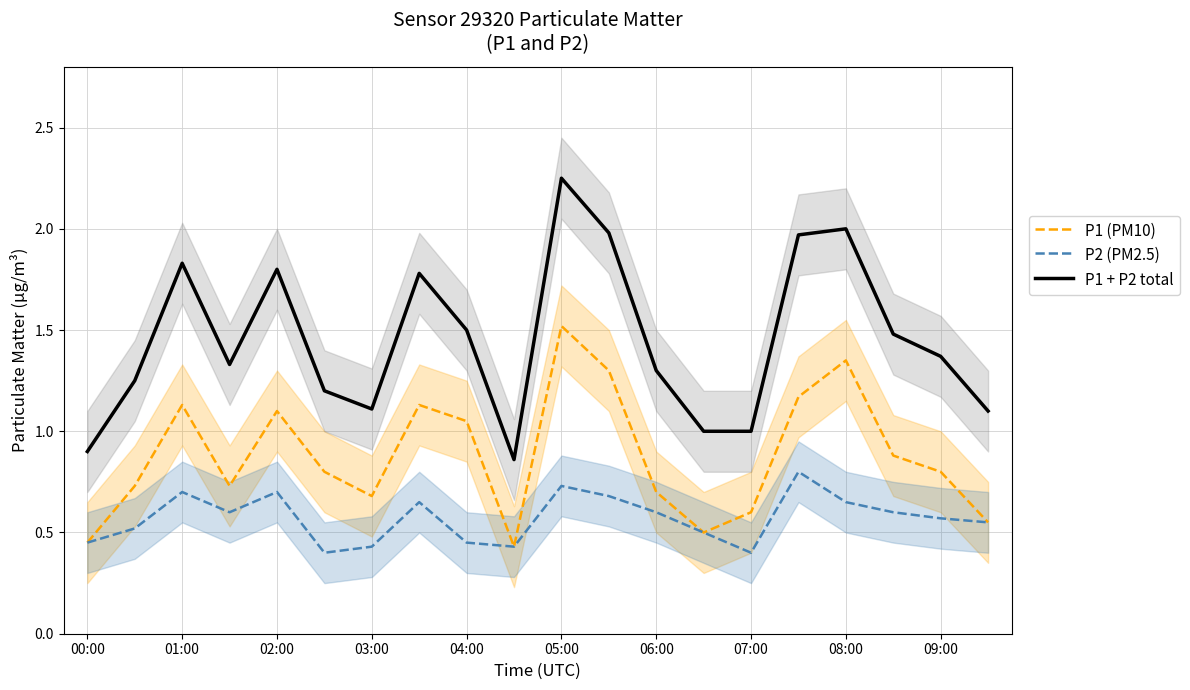

True or false: P2 (PM2.5) and P1 + P2 total cross at least once.

False